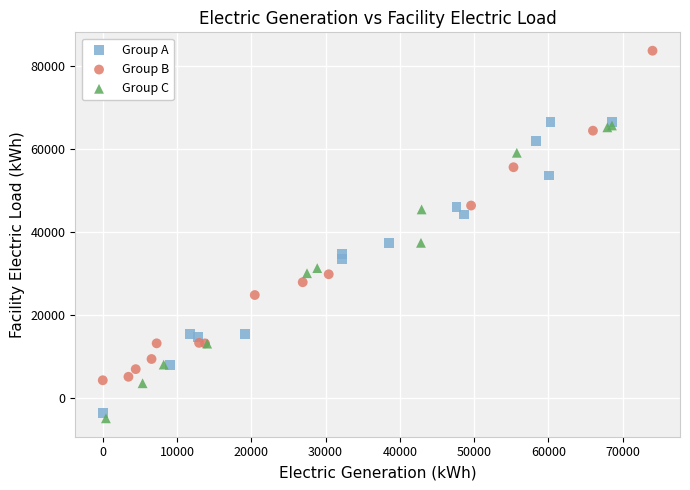

Which series has the widest spread of Y values?

Group B